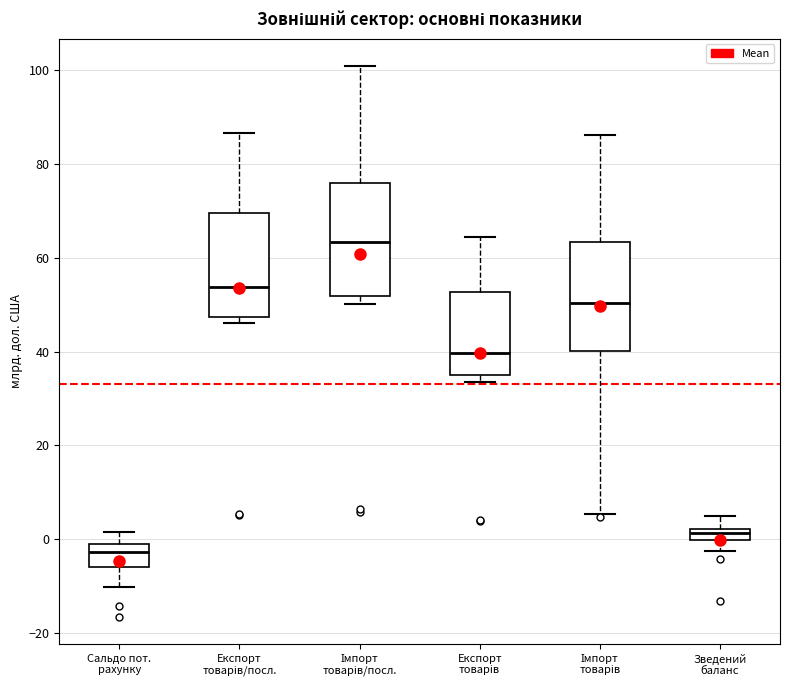

Which box's median line is the lowest?

Сальдо пот. рахунку